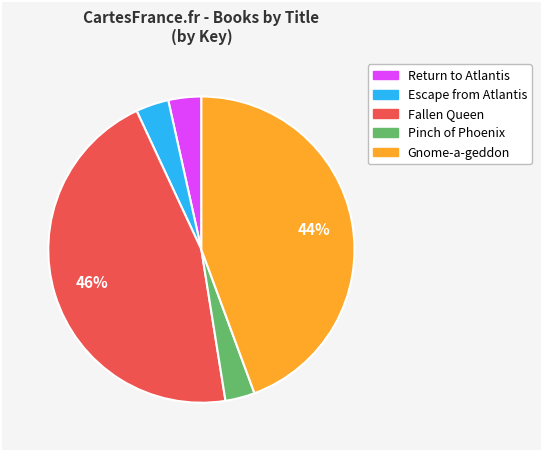

Count the number of slices in the pie.

5